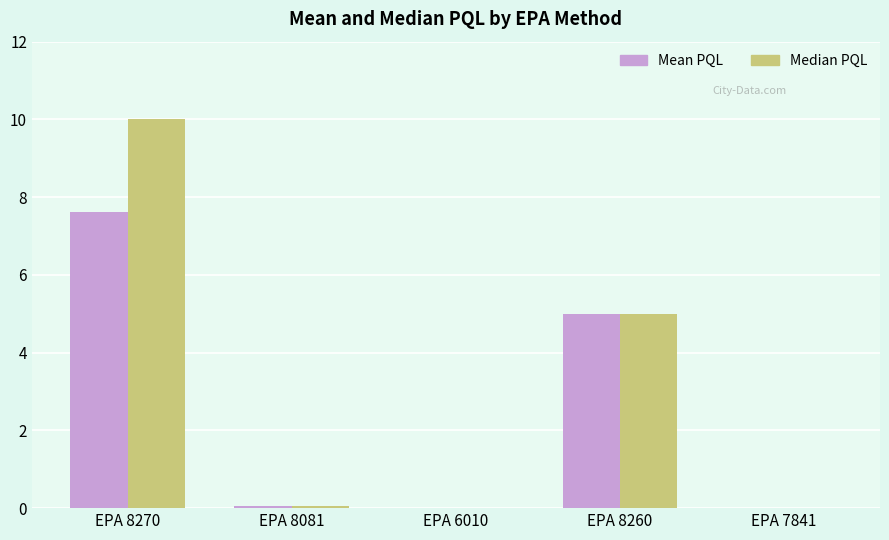

What is the total value across all series at EPA 8270?

17.6